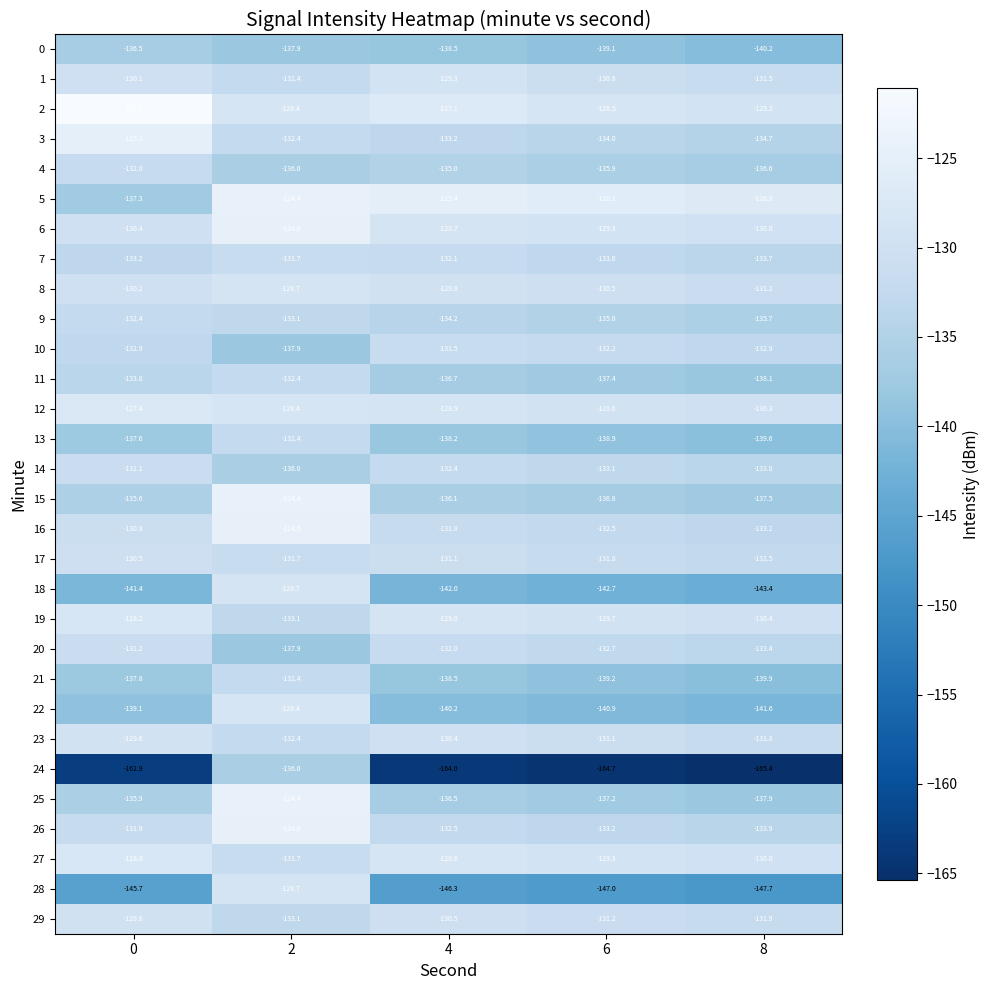

What is the sum of all 8 values?

-650.4